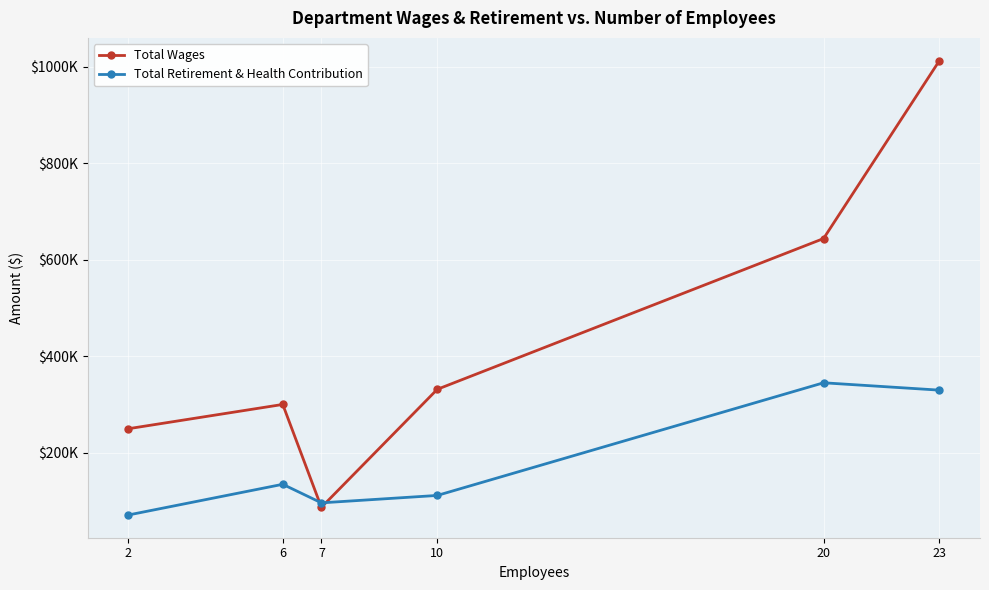

What is the sum of the Total Retirement & Health Contribution values at 6 and 23?

463506